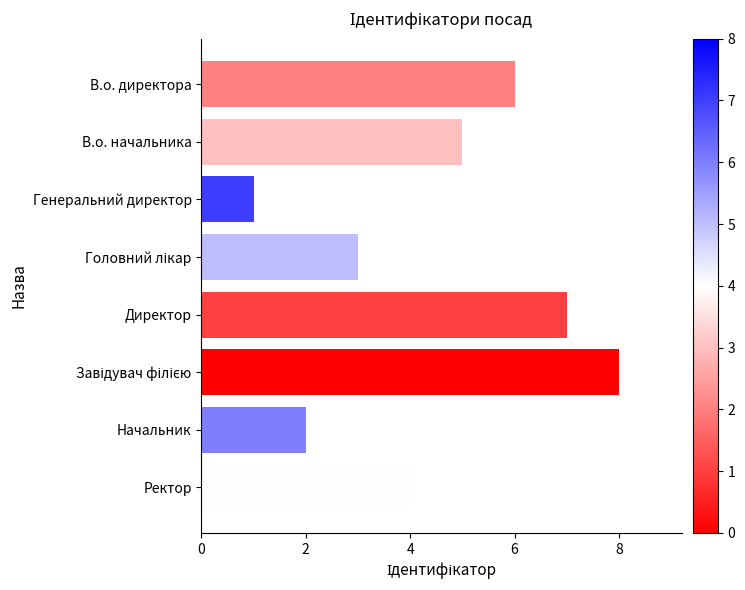

The value at Генеральний директор is 1. True or false?

True